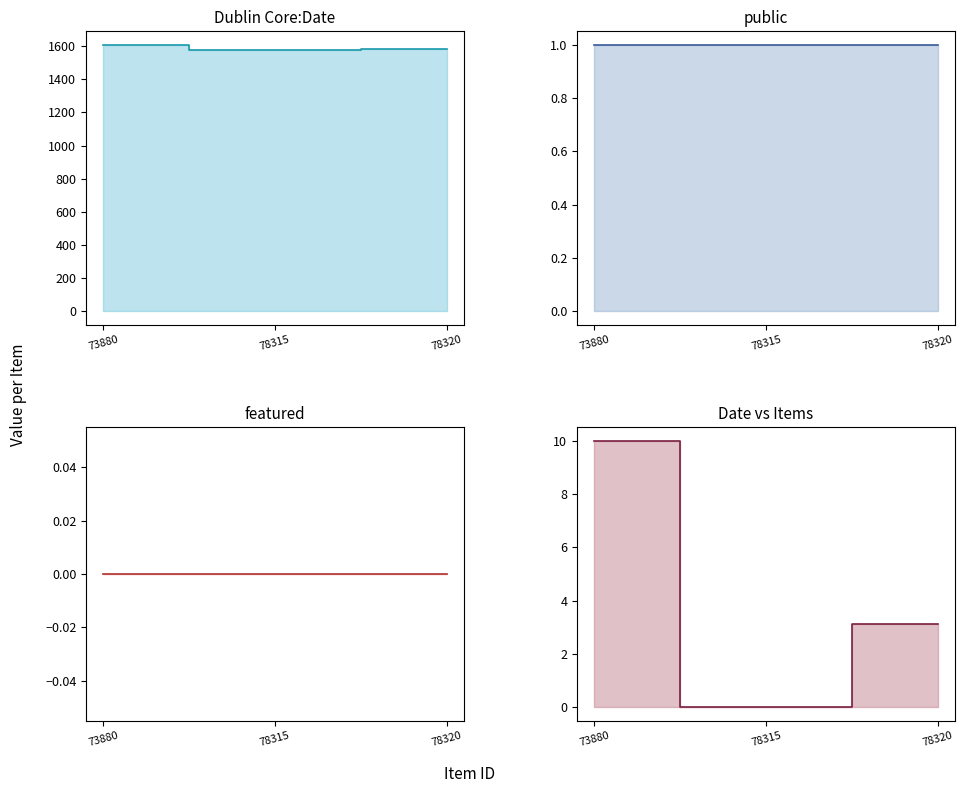

At how many categories does at least one series exceed 274?

3